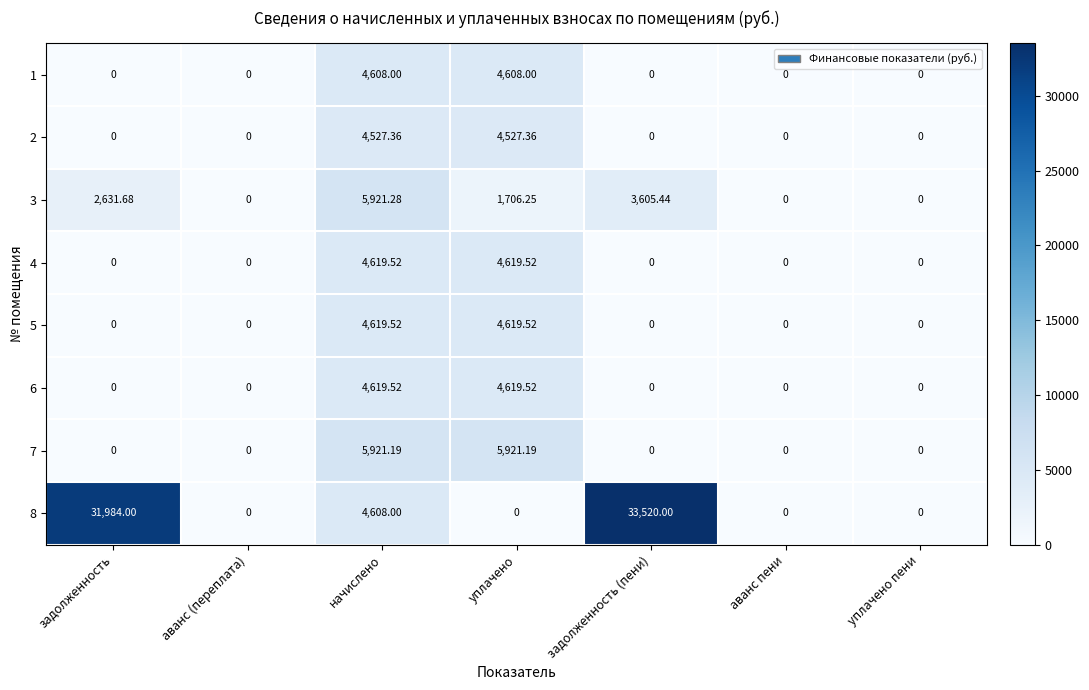

Which label corresponds to the largest value in the chart?

задолженность (пени)